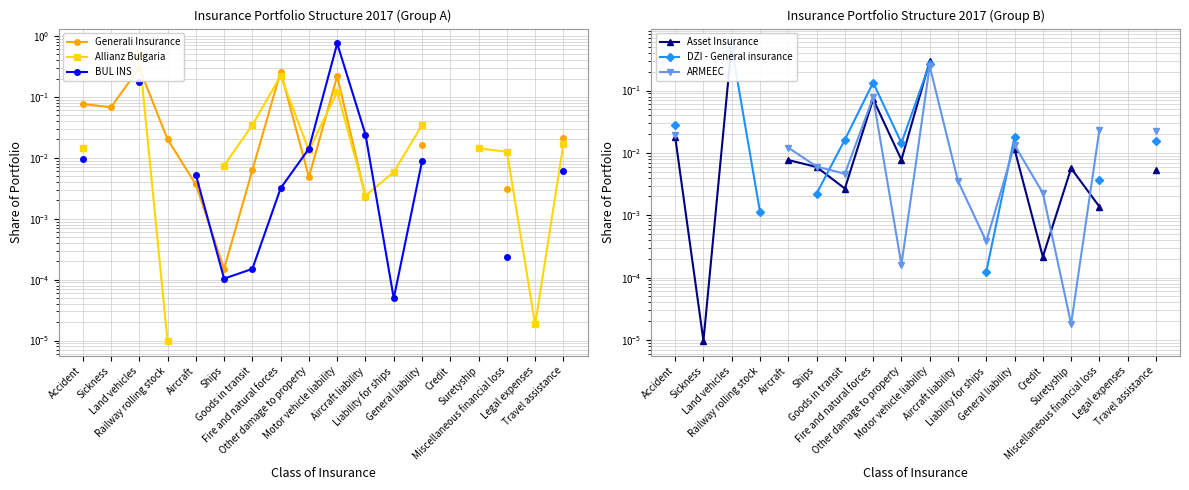

The DZI - General insurance series shows 0.8 at Land vehicles. True or false?

False